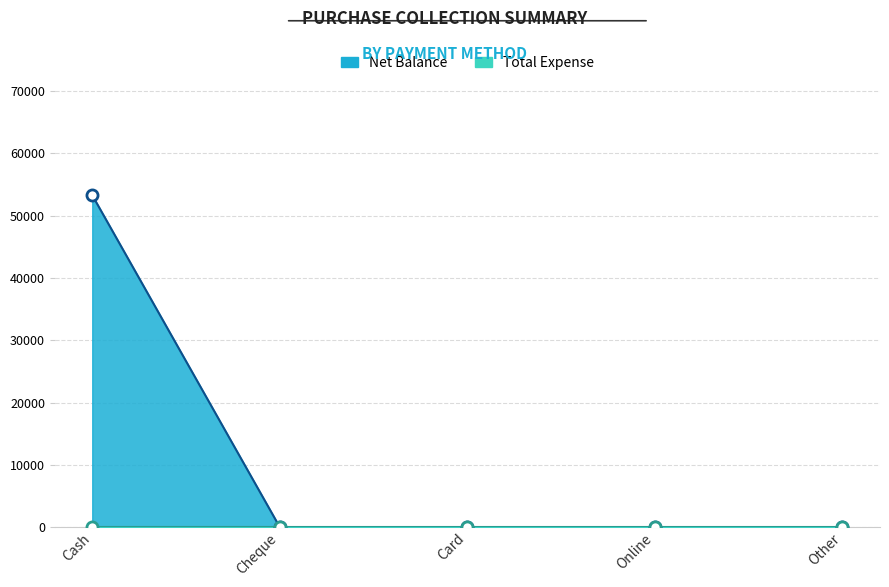

What is the label of the 4th point from the right?

Cheque